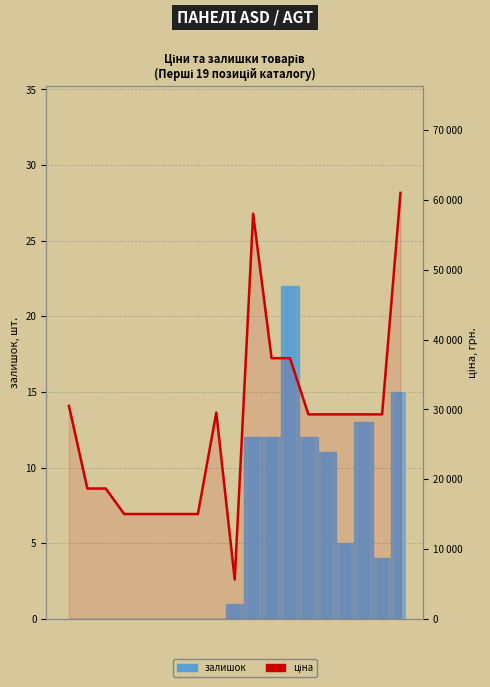

What is the maximum value shown in the chart?

61024.7